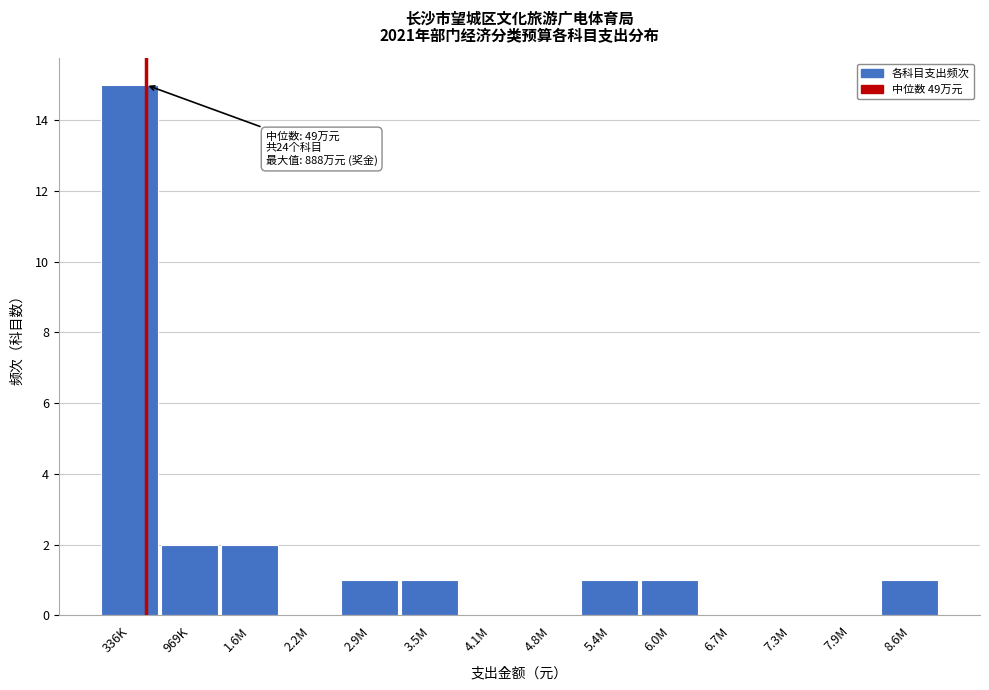

Reading left to right, what are all the values shown in this chart?

336K=15	969K=2	1.6M=2	2.2M=0	2.9M=1	3.5M=1	4.1M=0	4.8M=0	5.4M=1	6.0M=1	6.7M=0	7.3M=0	7.9M=0	8.6M=1